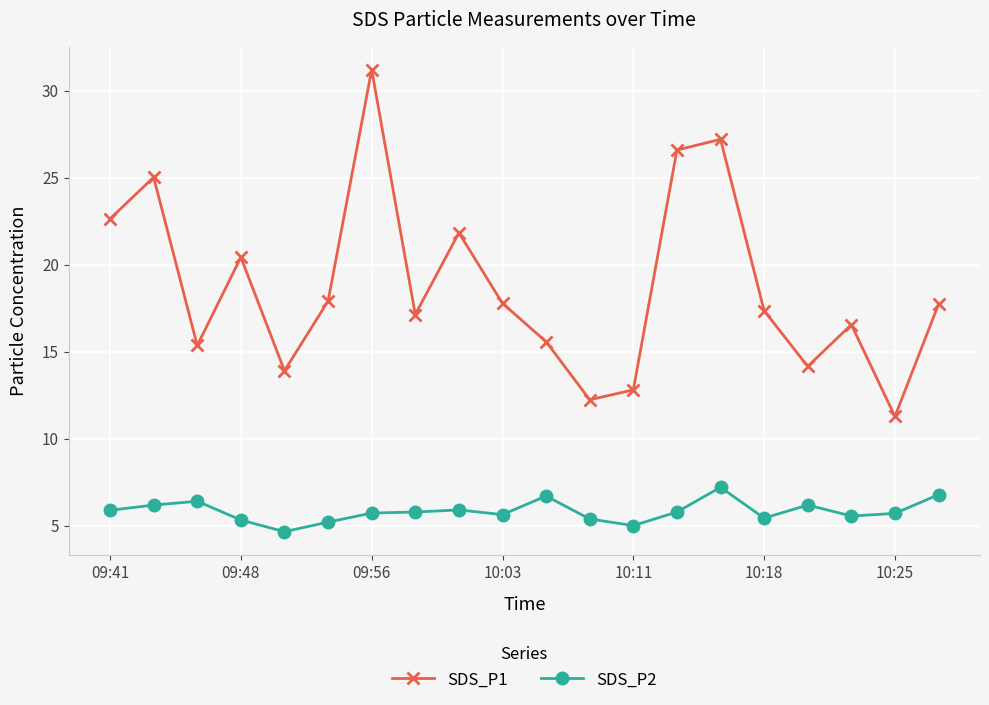

Does the chart display data point markers on the line(s)?

Yes